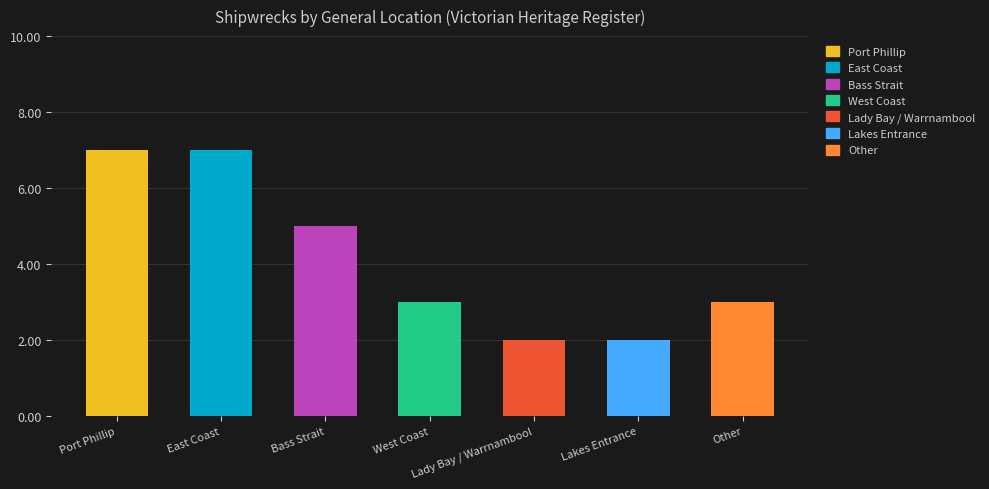

Reading left to right, list all the values displayed in this chart.

Port Phillip=7	East Coast=7	Bass Strait=5	West Coast=3	Lady Bay / Warrnambool=2	Lakes Entrance=2	Other=3